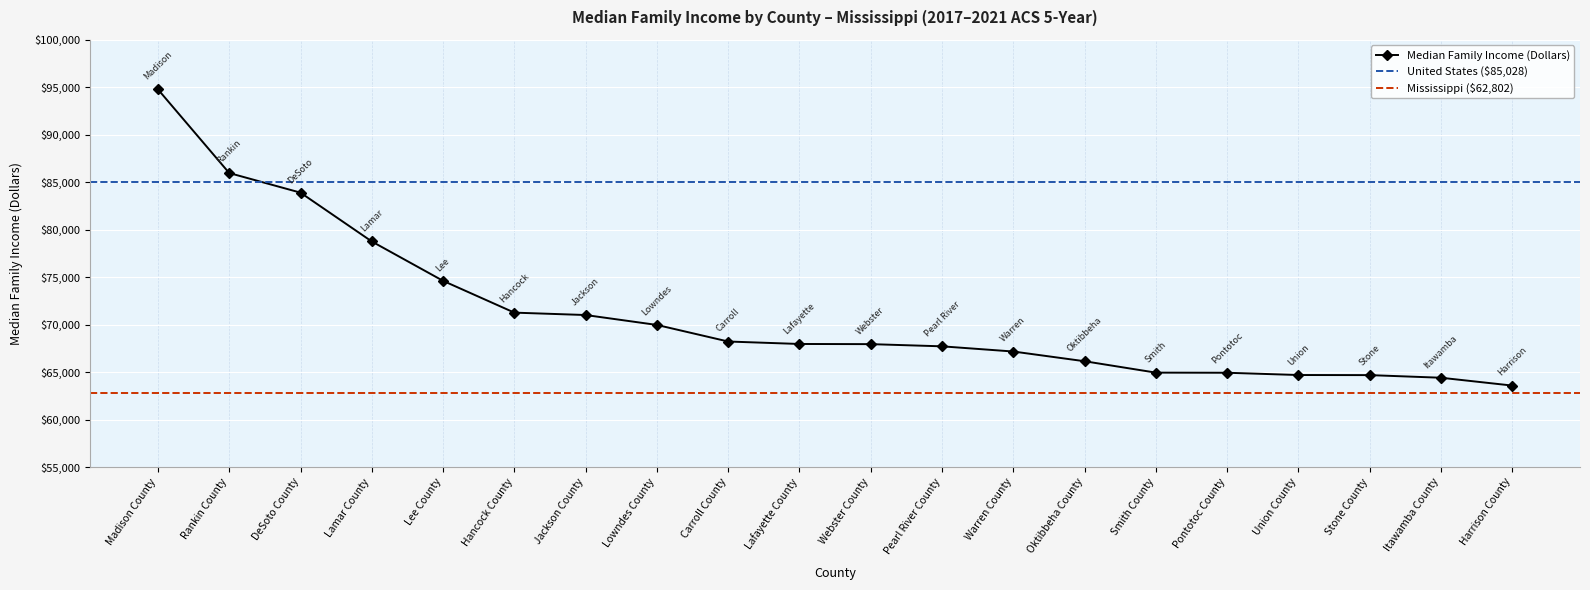

How many series are shown in this chart?

1